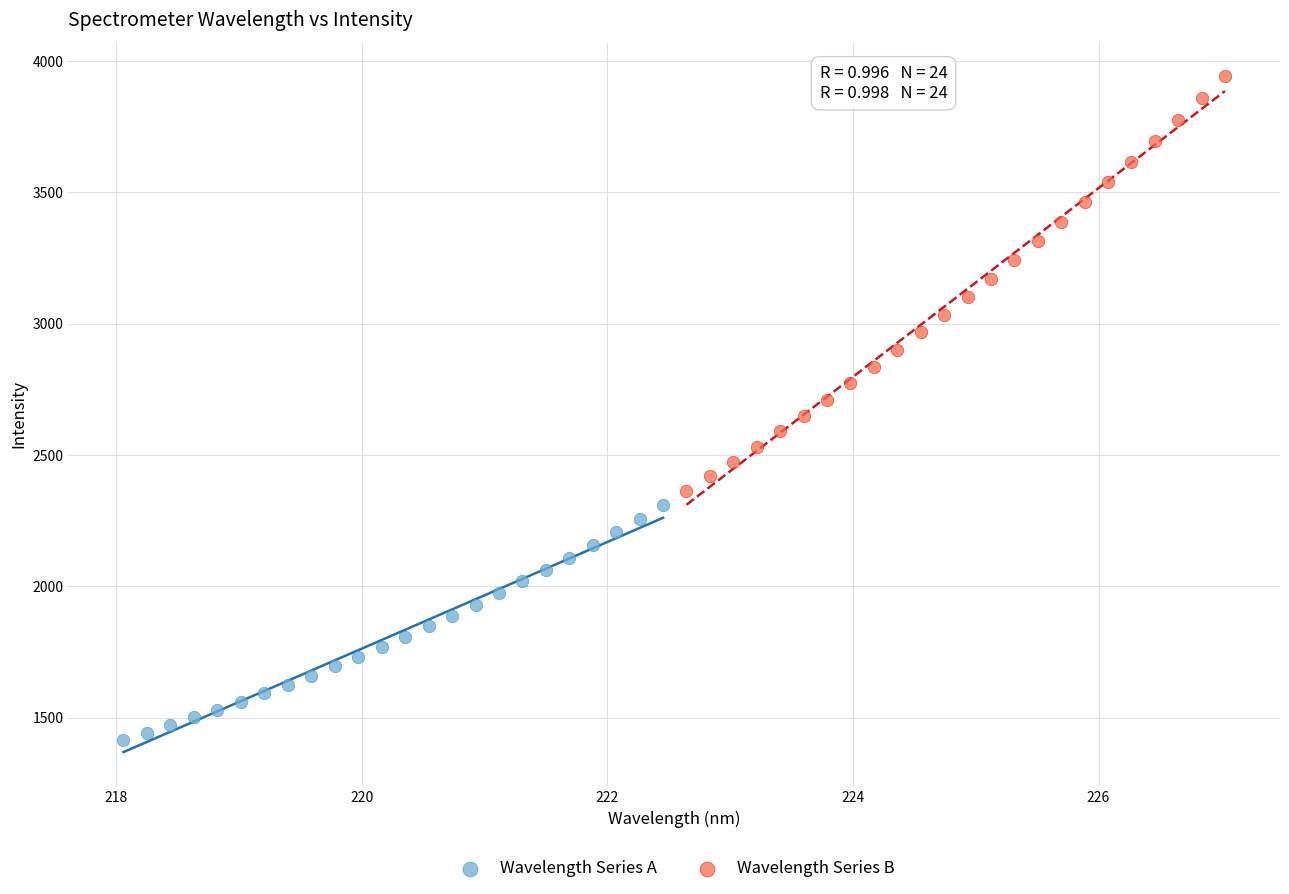

Which series contains the highest Y value?

Wavelength Series B